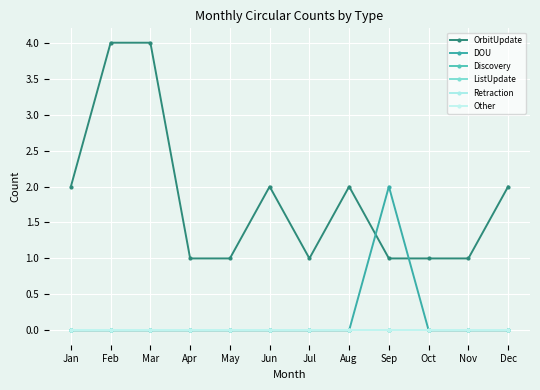

What is the spread (max minus min) of values at May?

1